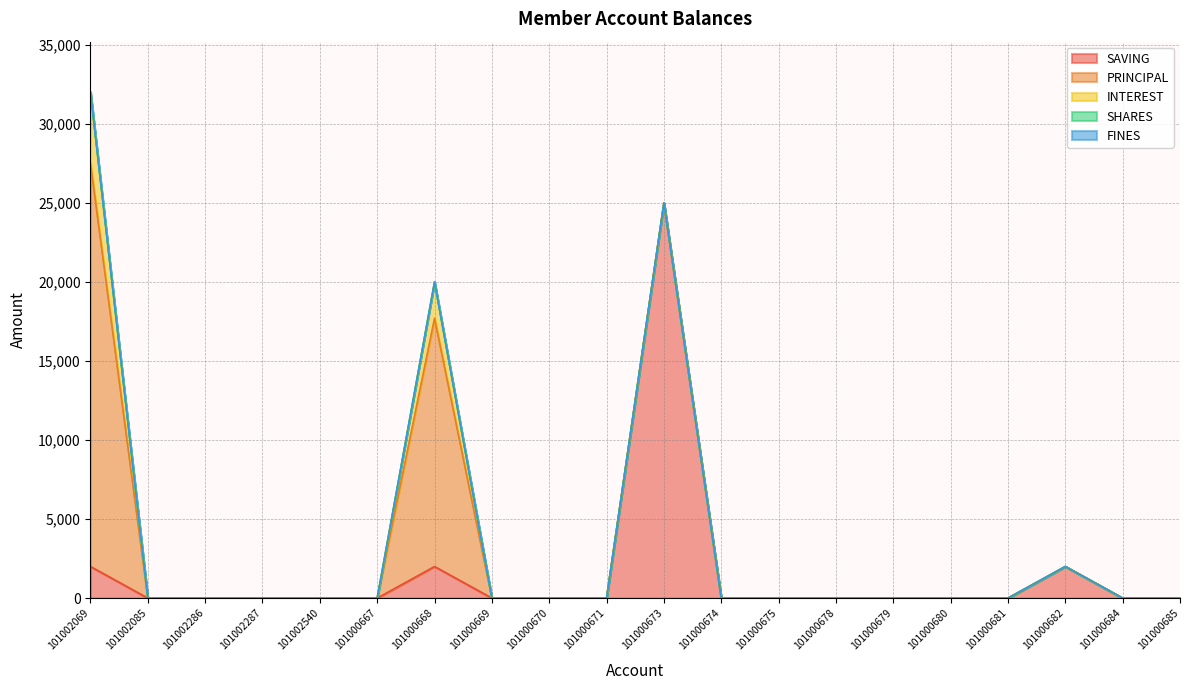

The SAVING series shows 0 at 101000684. True or false?

True